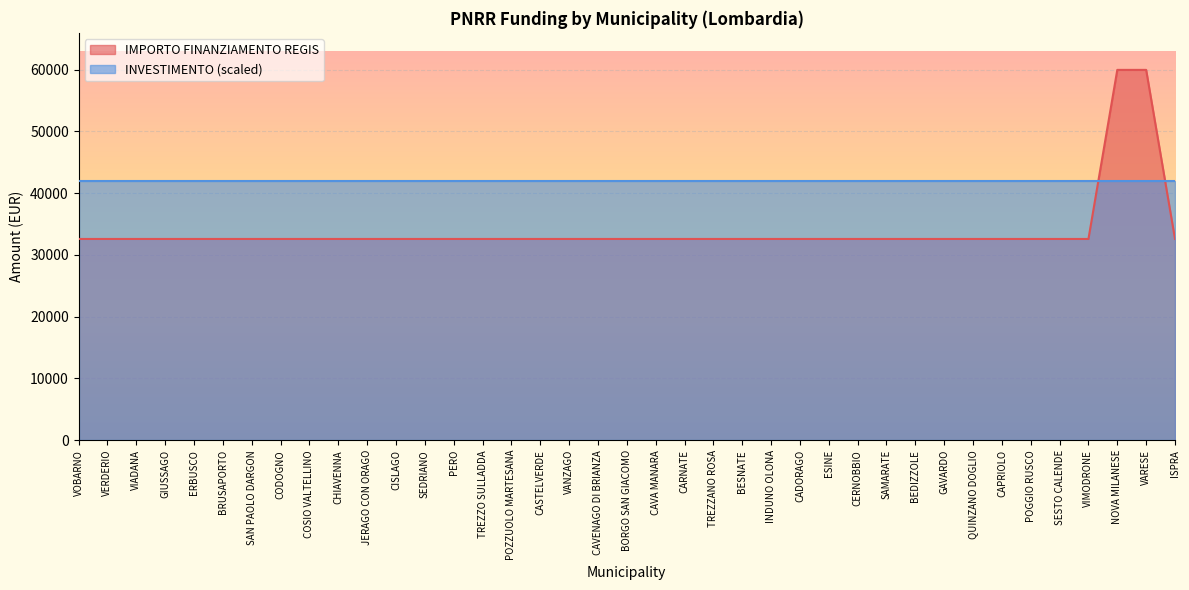

Which label corresponds to the smallest value in the chart?

VOBARNO